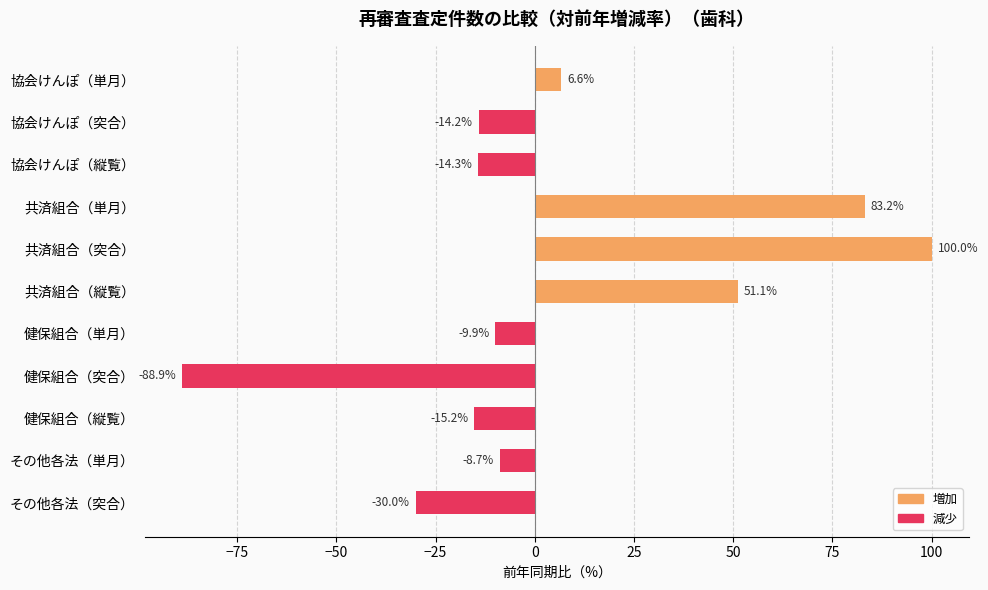

How many series are shown in this chart?

1